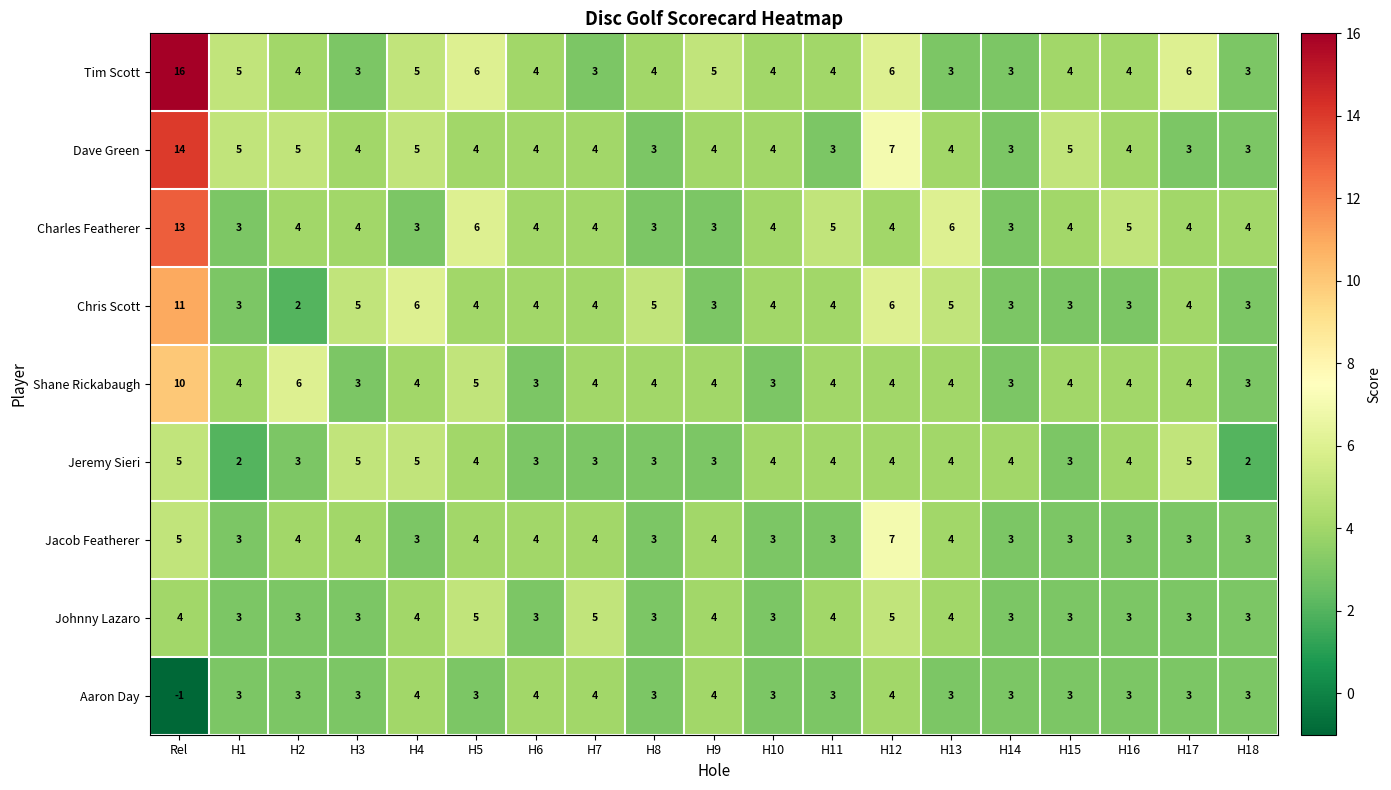

How many distinct data groups are displayed?

9